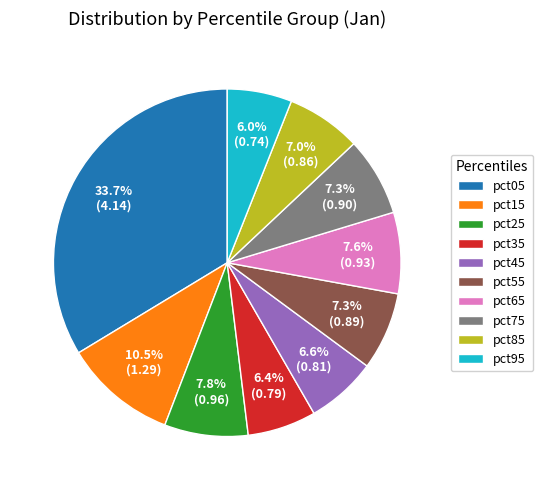

The pct95 slice represents 6% of the pie. True or false?

True